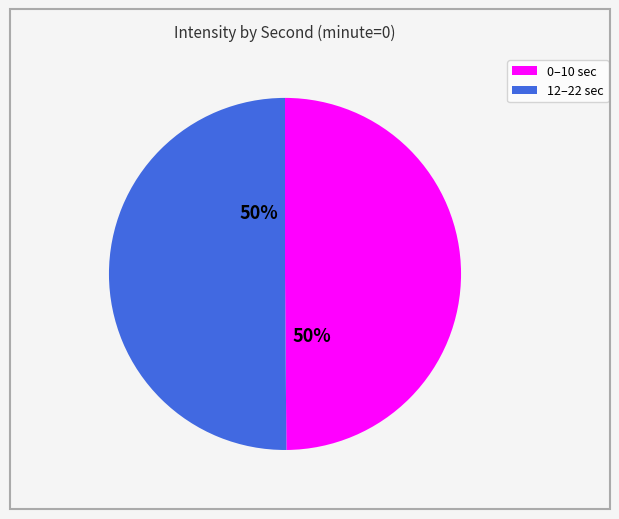

To the nearest percent, what is the average slice percentage?

50%